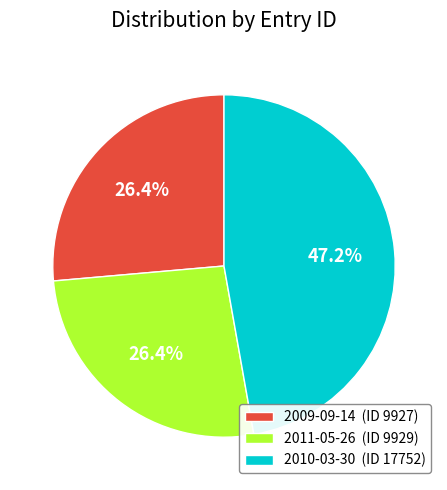

How many segments does this pie chart have?

3